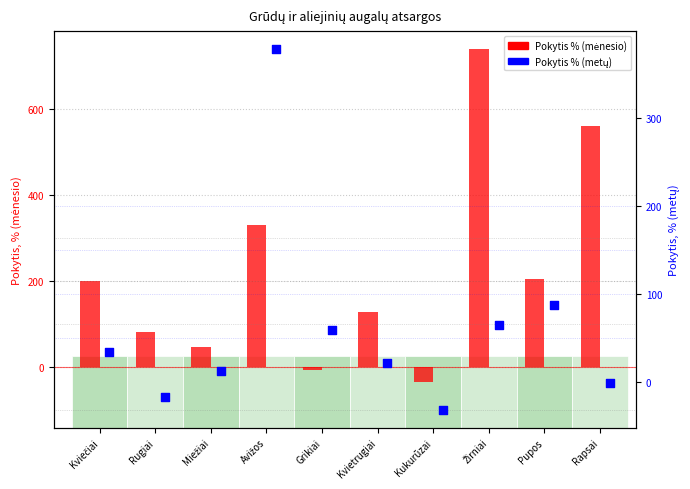

Which series has the largest Y range (max minus min)?

Pokytis % (mėnesio)